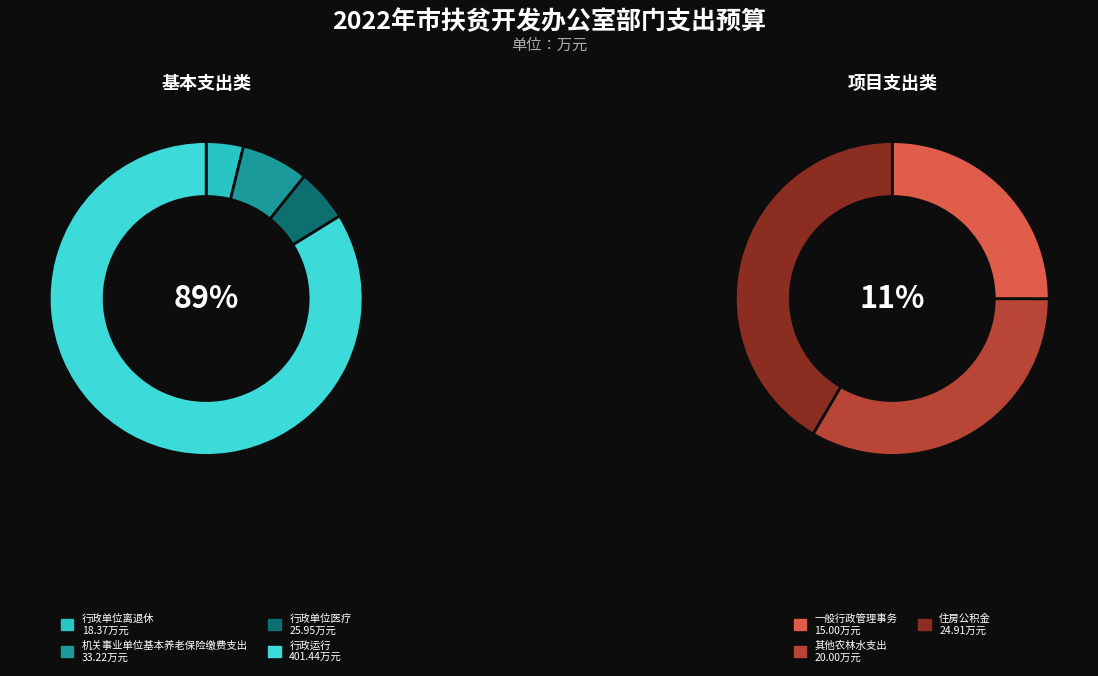

Which has a higher value, 机关事业单位基本养老保险缴费支出 or 其他农林水支出?

机关事业单位基本养老保险缴费支出